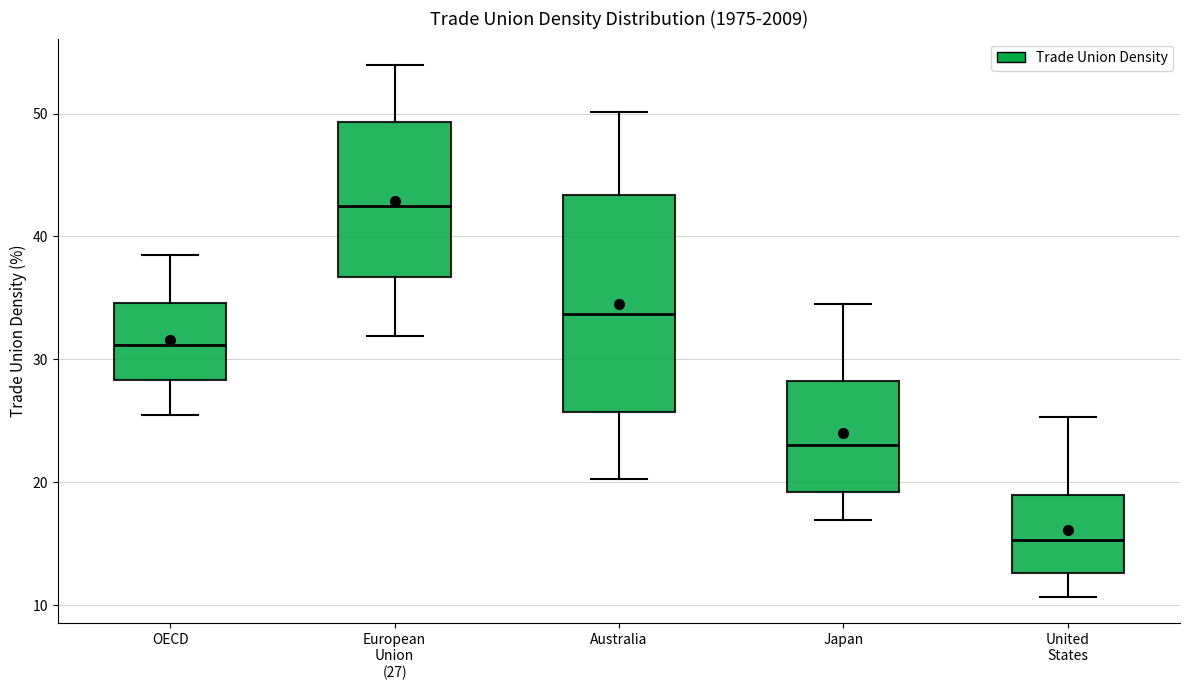

Reading left to right, transcribe this box plot: for each box, give where its median line is, the range the box spans, and where its two whiskers end, as read against the y-axis. The values are not printed on the chart, so give them approximately, as read against the axis.

OECD: median 31, box 28 to 35, whiskers 25 to 39
European Union (27): median 43, box 37 to 49, whiskers 32 to 54
Australia: median 34, box 26 to 43, whiskers 20 to 50
Japan: median 23, box 19 to 28, whiskers 17 to 35
United States: median 15, box 13 to 19, whiskers 11 to 25